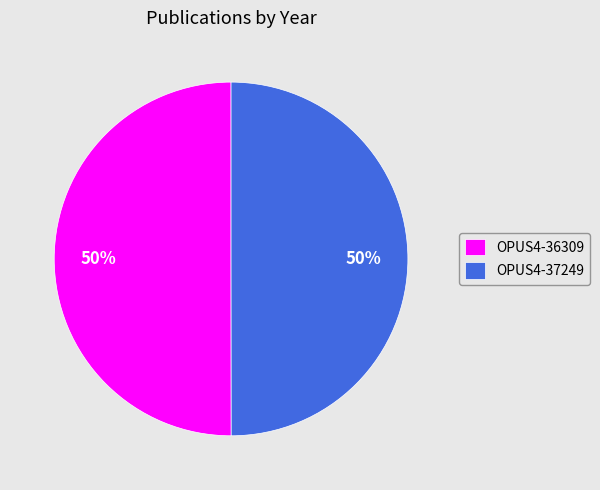

How many segments does this pie chart have?

2